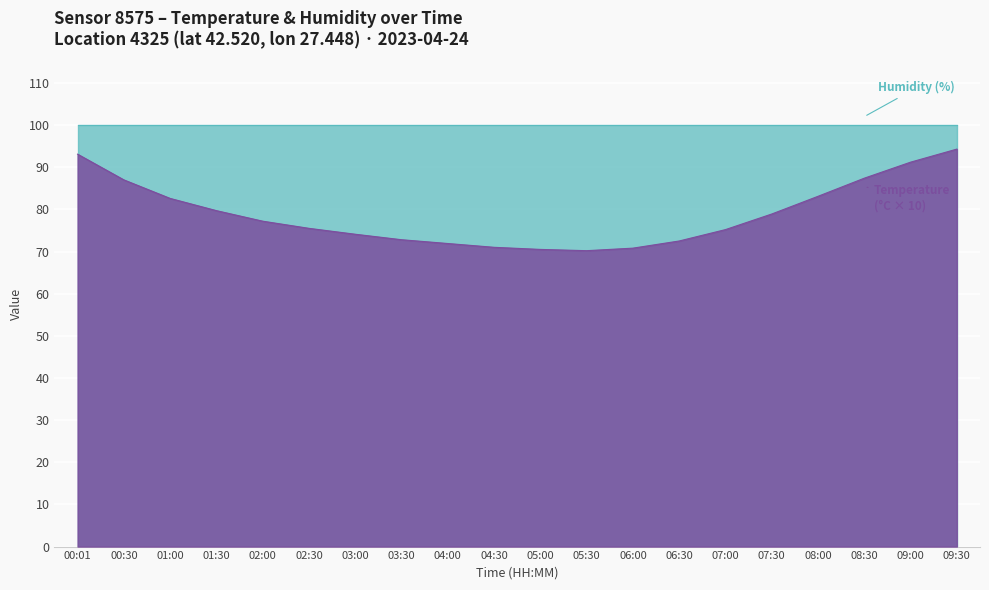

What is the difference between the maximum and second lowest values?

23.8